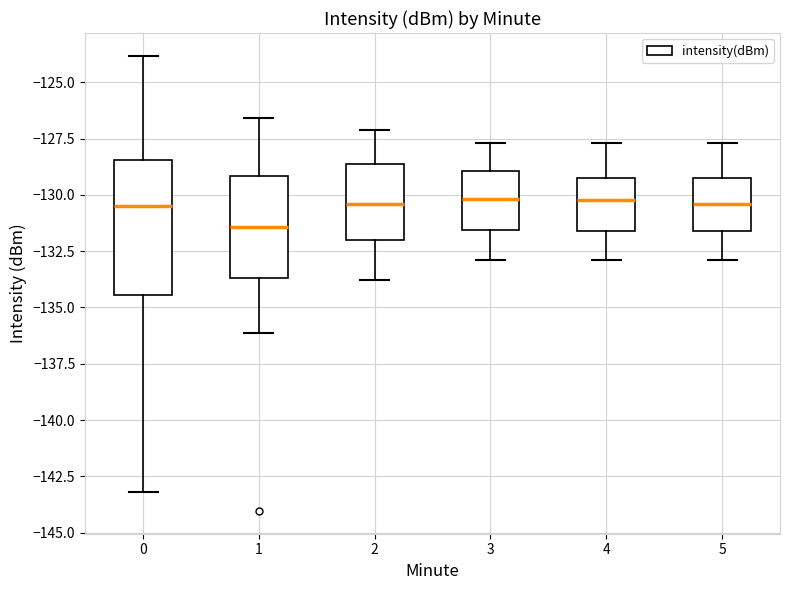

Reading left to right, transcribe this box plot: for each box, give where its median line is, the range the box spans, and where its two whiskers end, as read against the y-axis. The values are not printed on the chart, so give them approximately, as read against the axis.

0: median -130.5, box -134.5 to -128.5, whiskers -143.0 to -124.0
1: median -131.5, box -133.5 to -129.0, whiskers -136.0 to -126.5
2: median -130.5, box -132.0 to -128.5, whiskers -134.0 to -127.0
3: median -130.0, box -131.5 to -129.0, whiskers -133.0 to -127.5
4: median -130.0, box -131.5 to -129.5, whiskers -133.0 to -127.5
5: median -130.5, box -131.5 to -129.5, whiskers -133.0 to -127.5